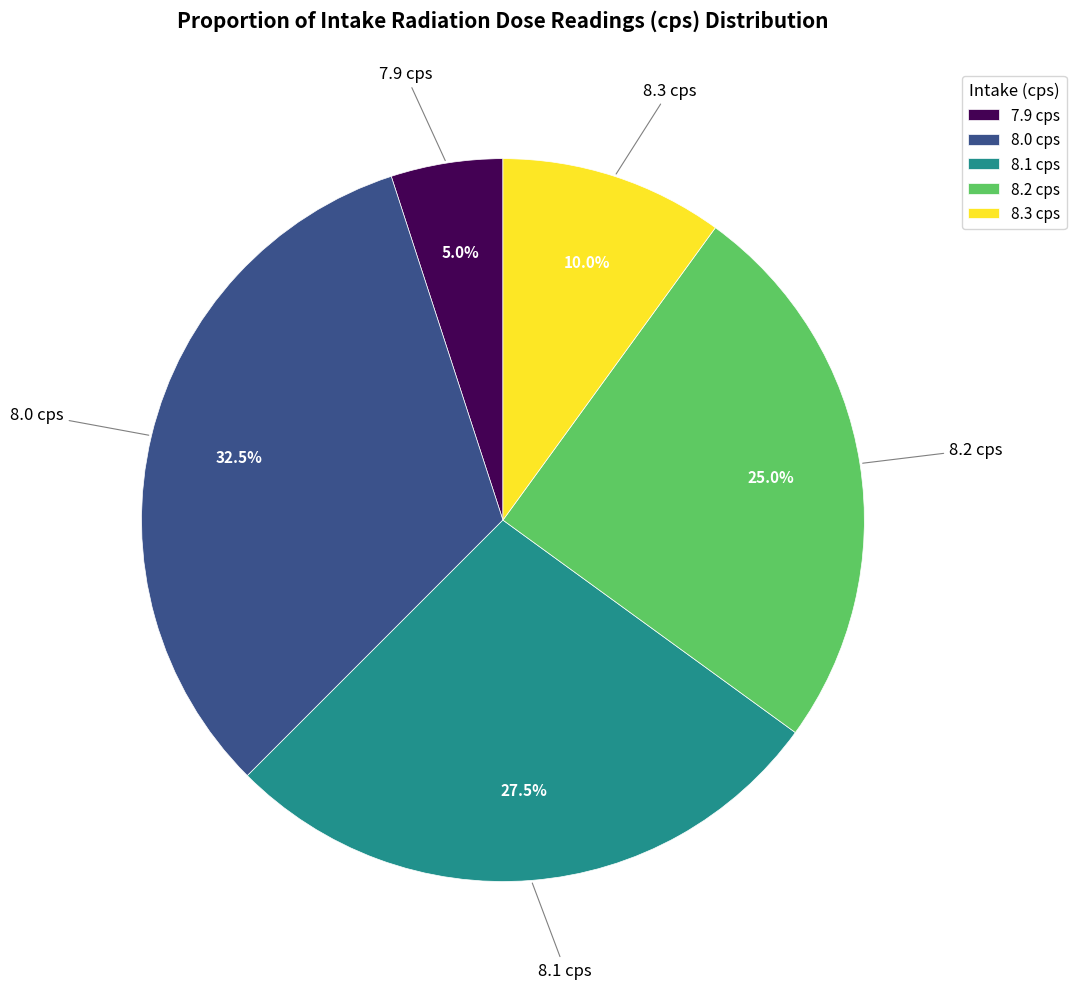

Rank the categories by value from lowest to highest.

7.9 cps, 8.3 cps, 8.2 cps, 8.1 cps, 8.0 cps